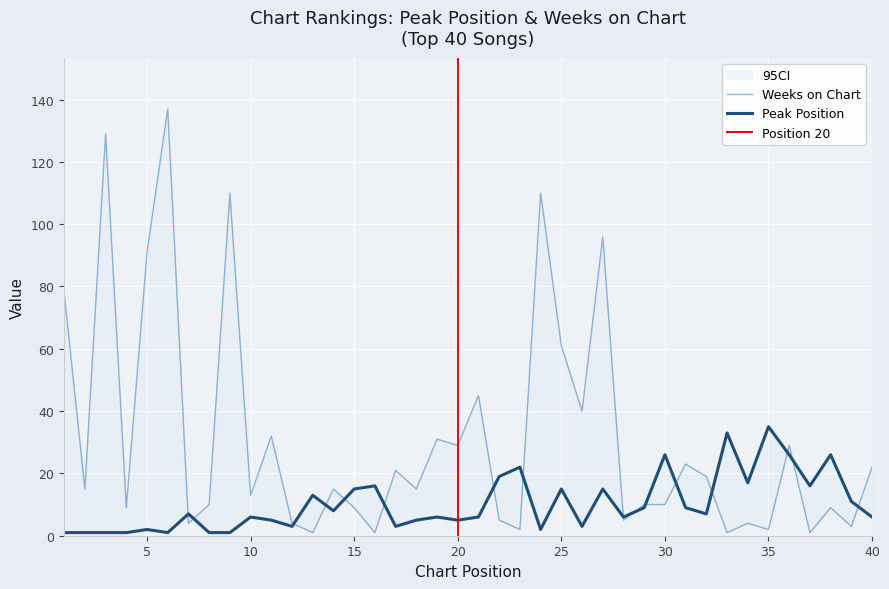

True or false: Weeks on Chart and Peak Position intersect in this chart.

True